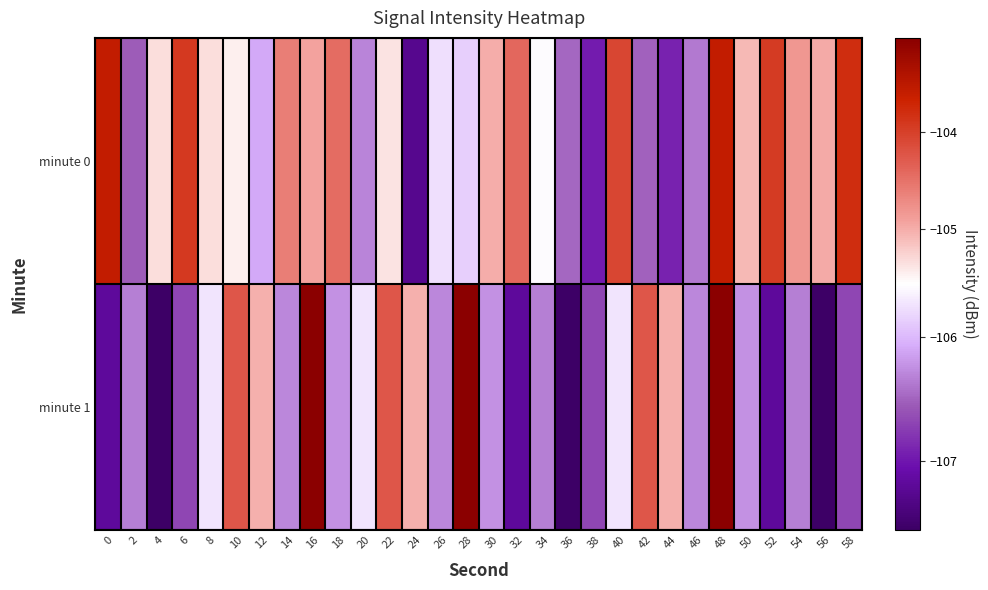

At how many categories does at least one series exceed -105?

16